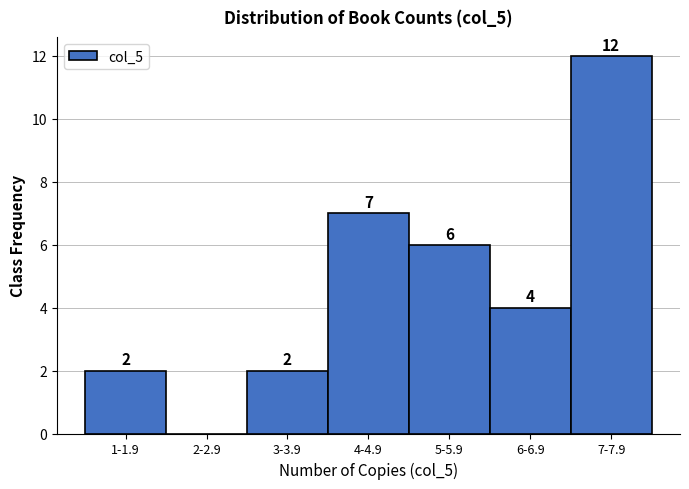

Reading left to right, extract all data points from this chart.

1-1.9=2	2-2.9=0	3-3.9=2	4-4.9=7	5-5.9=6	6-6.9=4	7-7.9=12